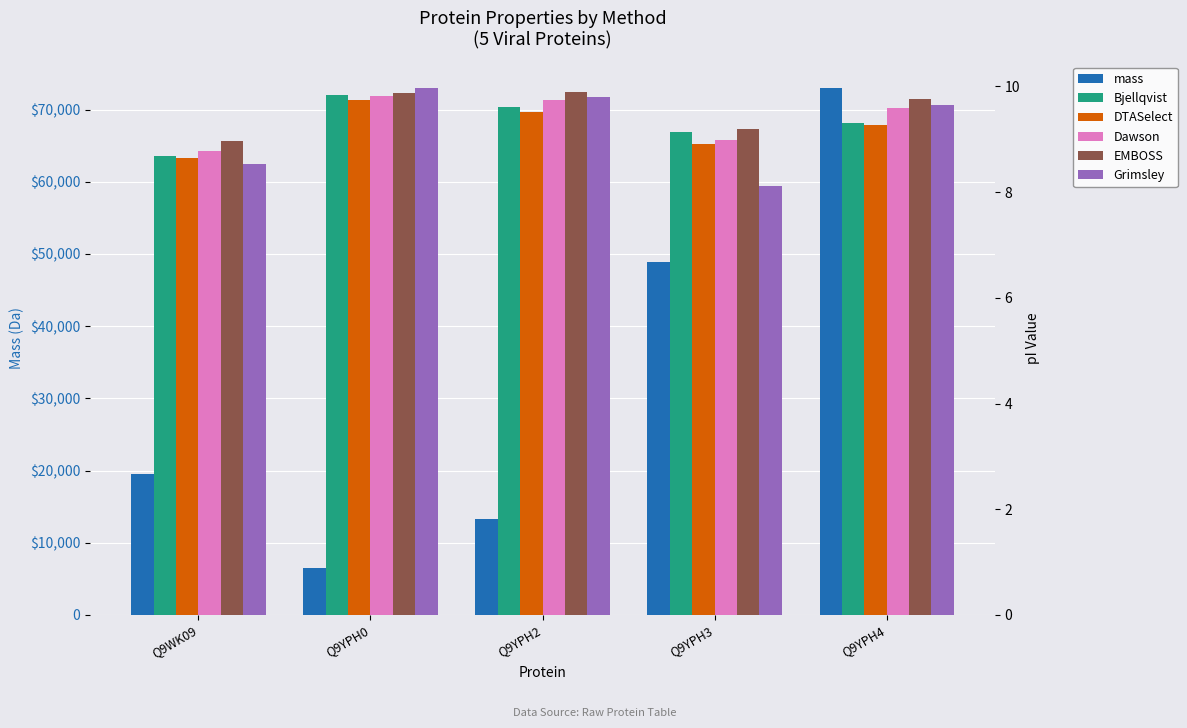

Between Q9YPH2 and Q9YPH3, which series saw the biggest shift?

mass